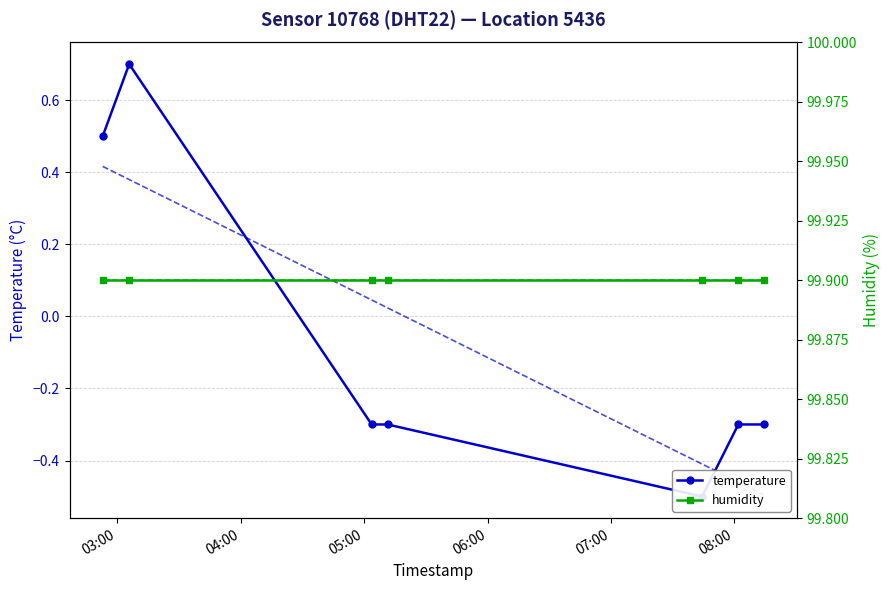

True or false: temperature and humidity cross at least once.

False